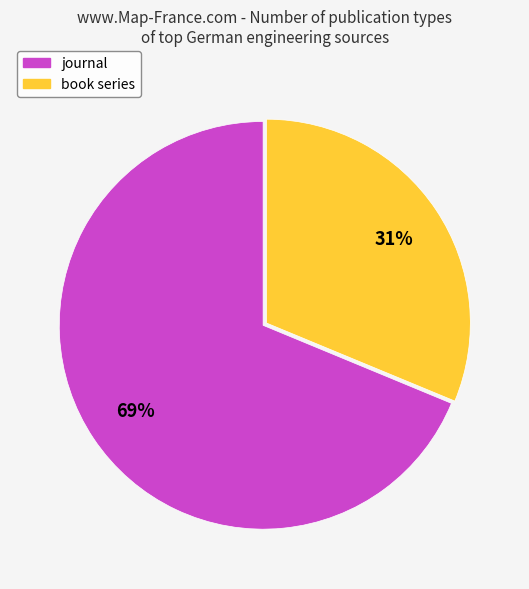

What is the ratio of the value at journal to the value at book series?

2.2